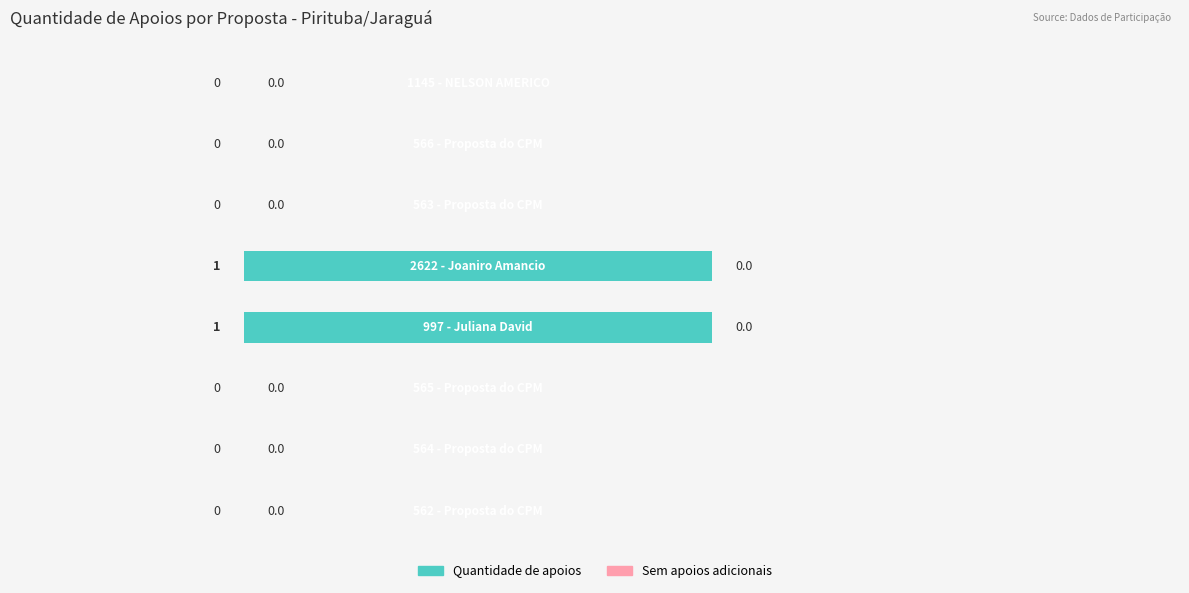

How many values are between 0 and 1?

8